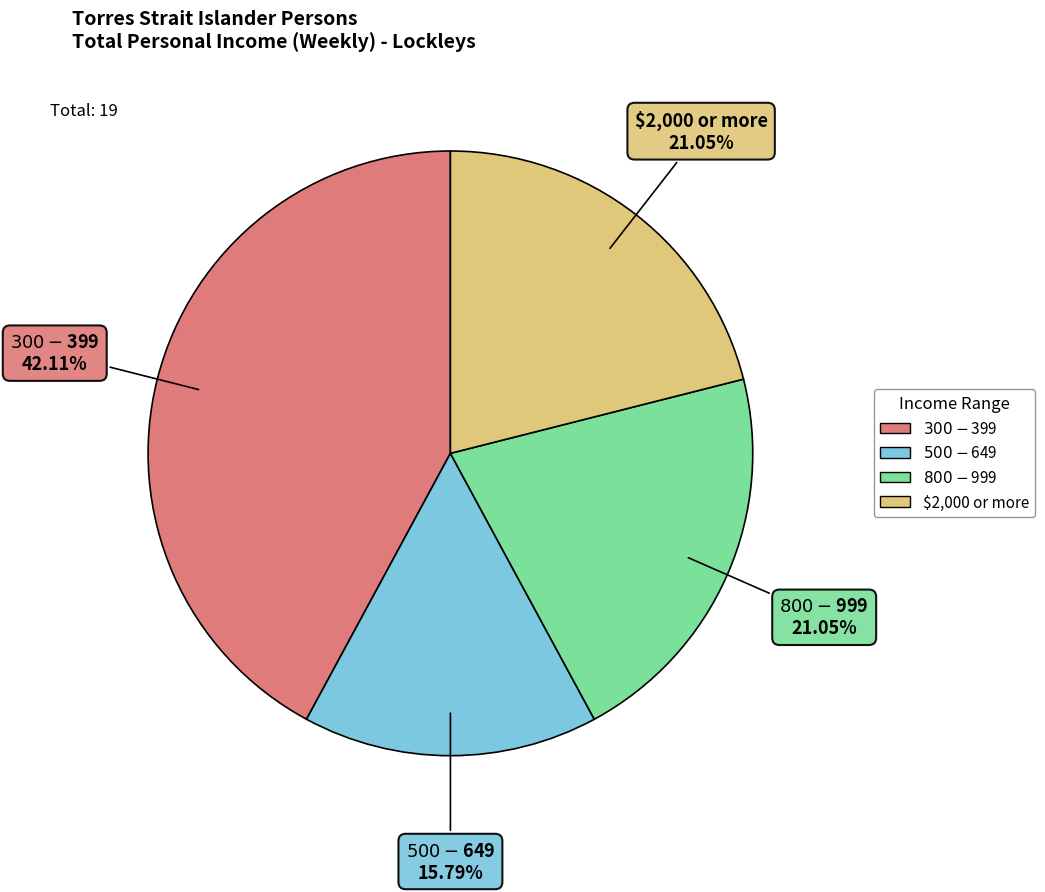

Count the number of slices in the pie.

4